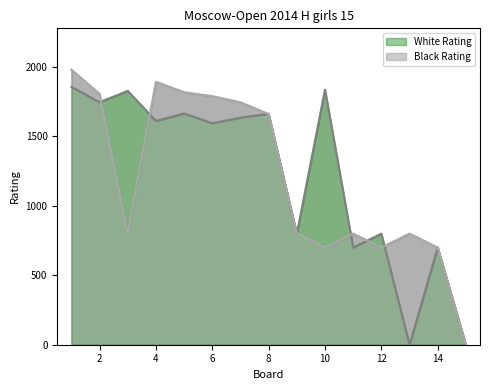

How many positive values does the Black Rating series have?

14